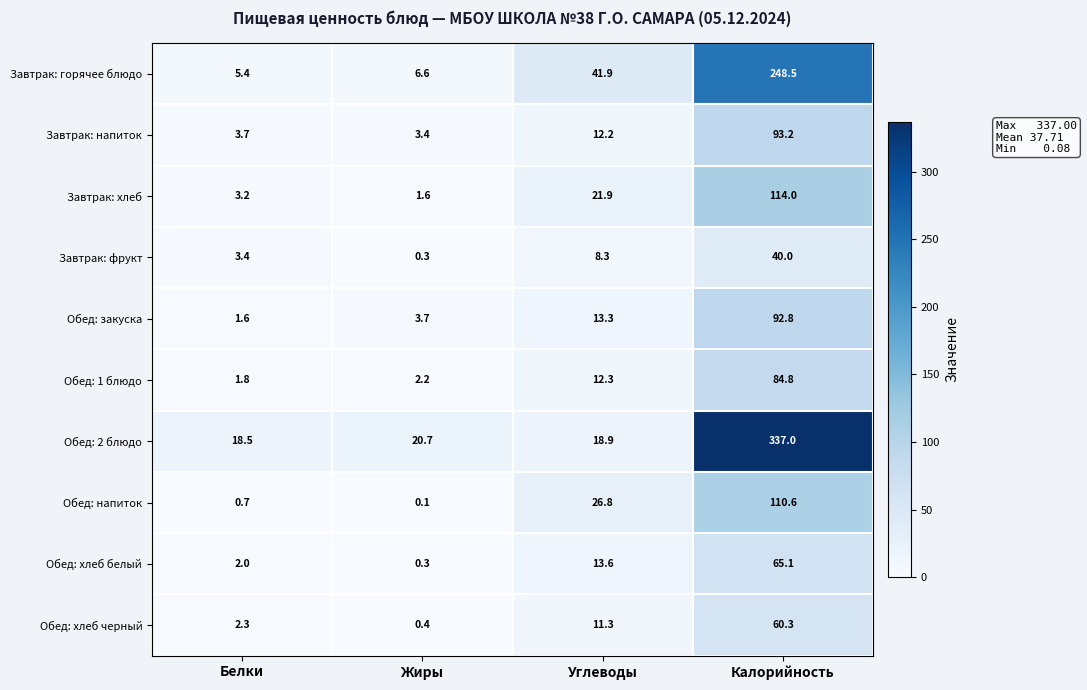

Is it true that Обед: 2 блюдо equals 183.0 at Калорийность?

False